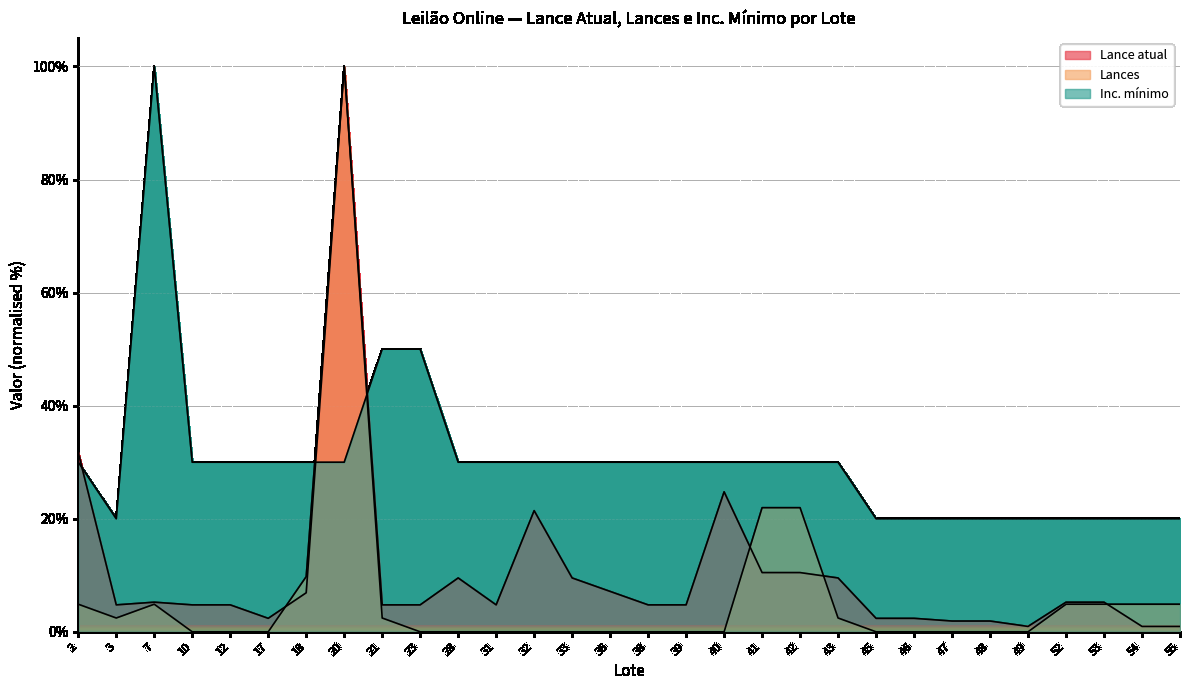

What is the difference between the second highest and minimum values in the Inc. mínimo series?

30.0